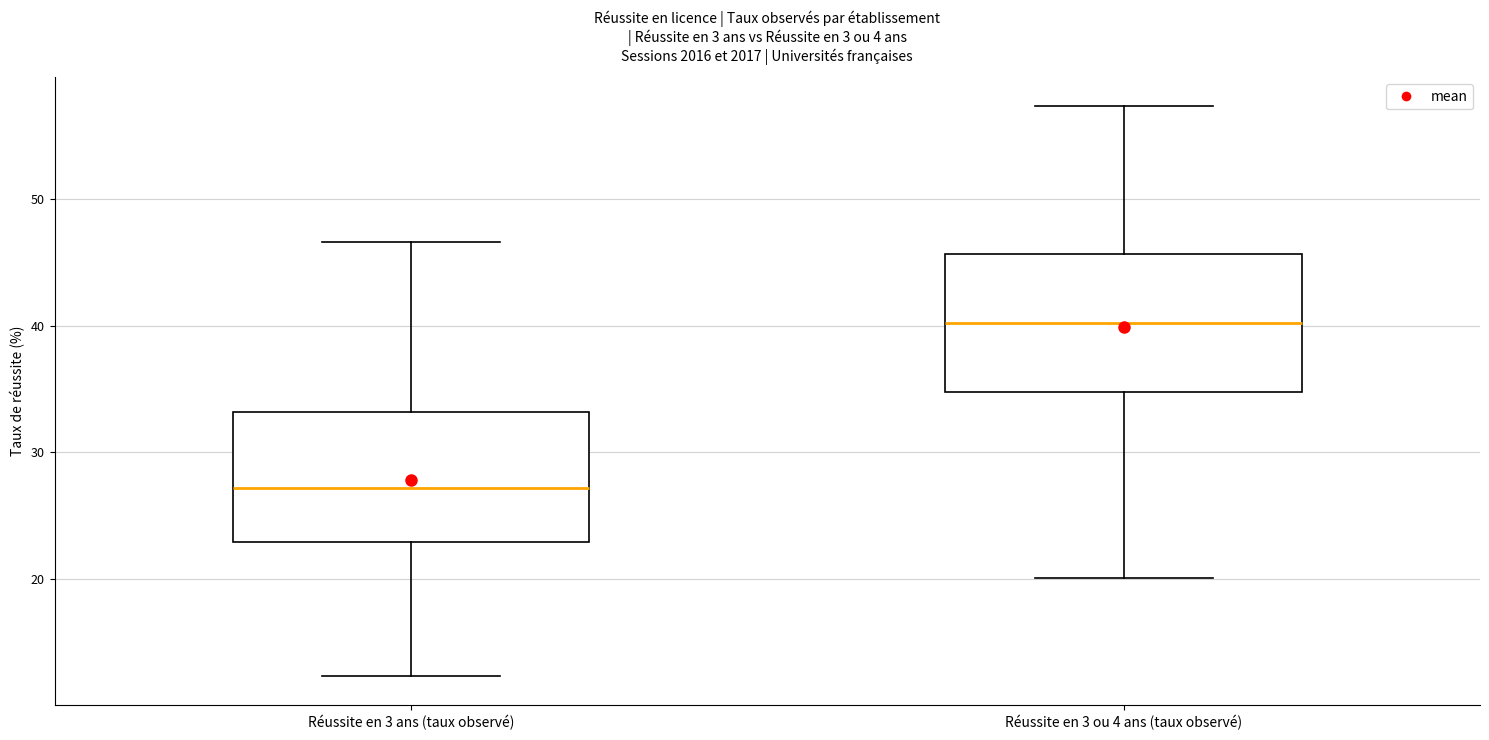

Which box has the lowest median line?

Réussite en 3 ans (taux observé)